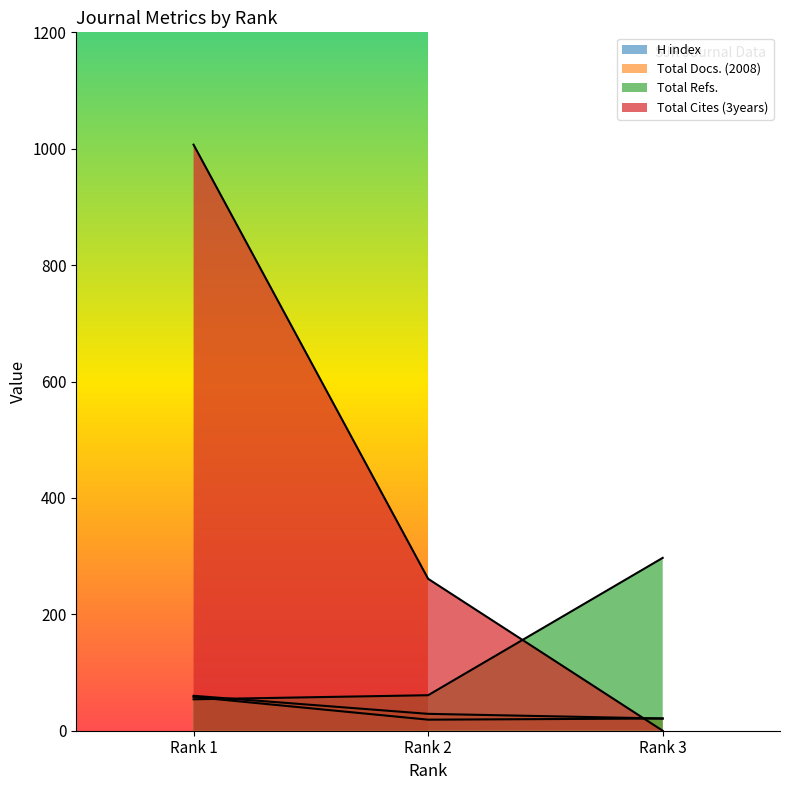

What is the total value across all series at Rank 3?

339